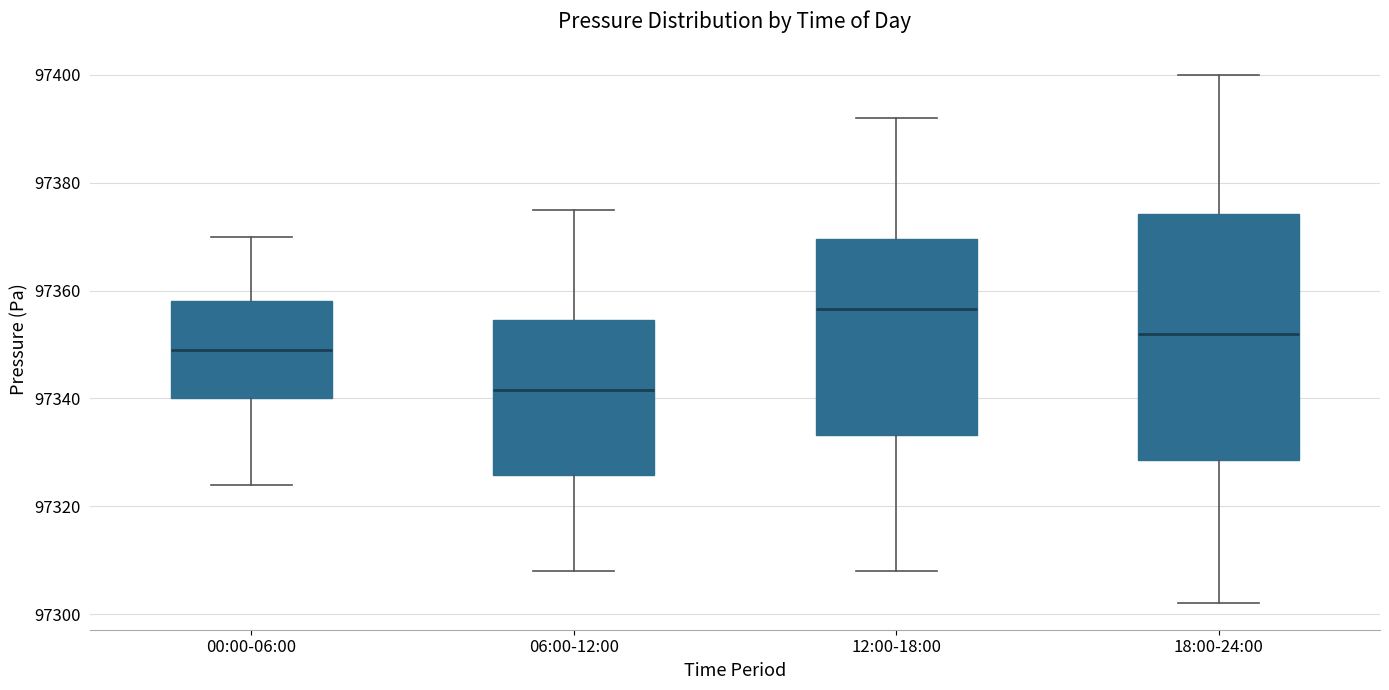

Comparing the boxes themselves (not the whiskers), which one is the tallest?

18:00-24:00